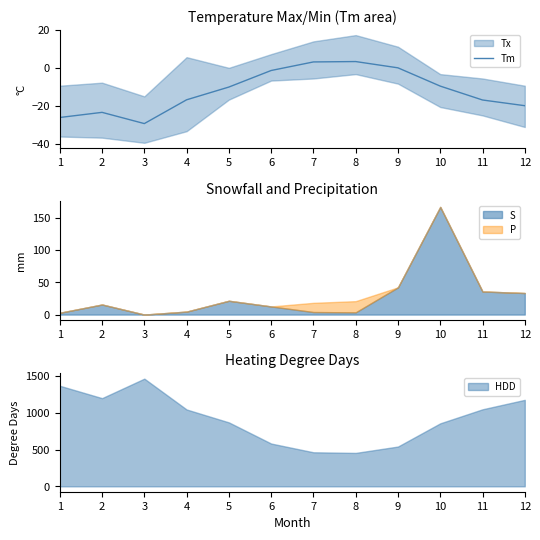

List the labels in order of value, smallest first.

3, 1, 2, 12, 11, 4, 5, 10, 6, 9, 7, 8